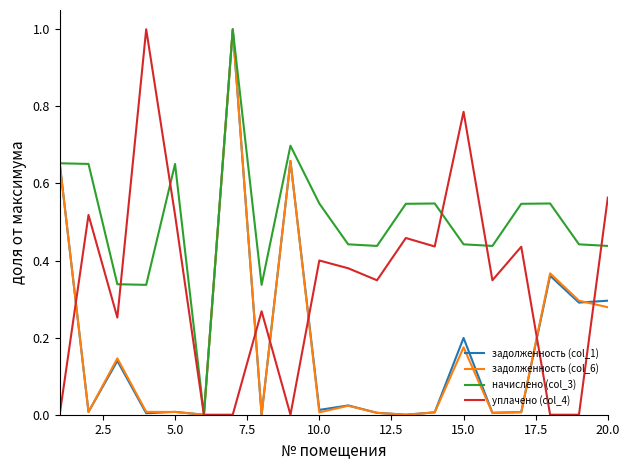

Which series has the largest total across all categories?

начислено (col_3)